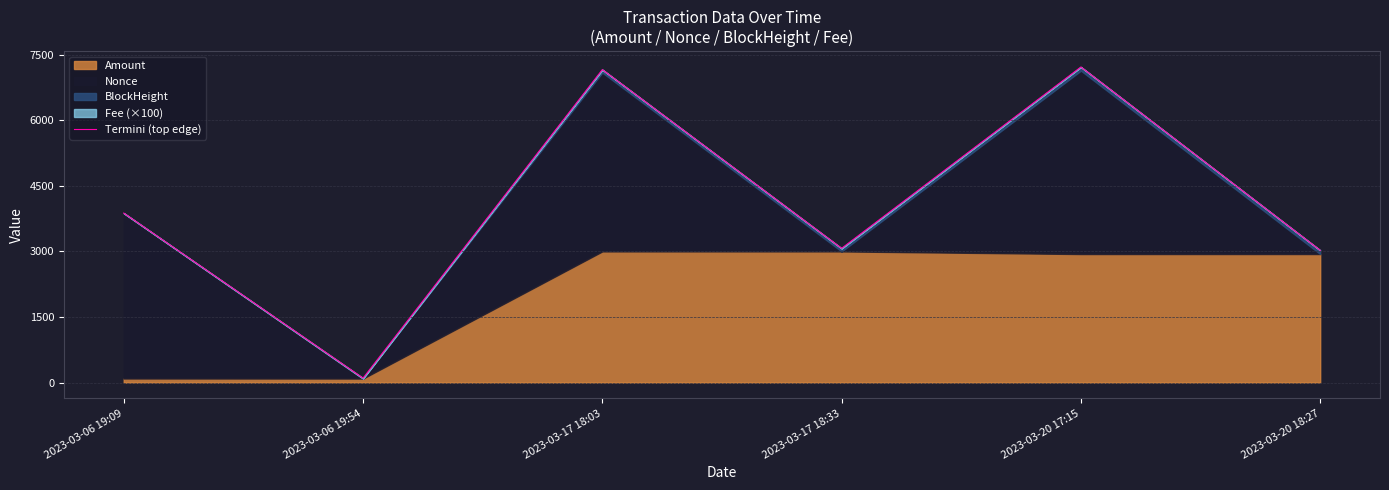

At which category does the chart reach its minimum across all series?

2023-03-06 19:54